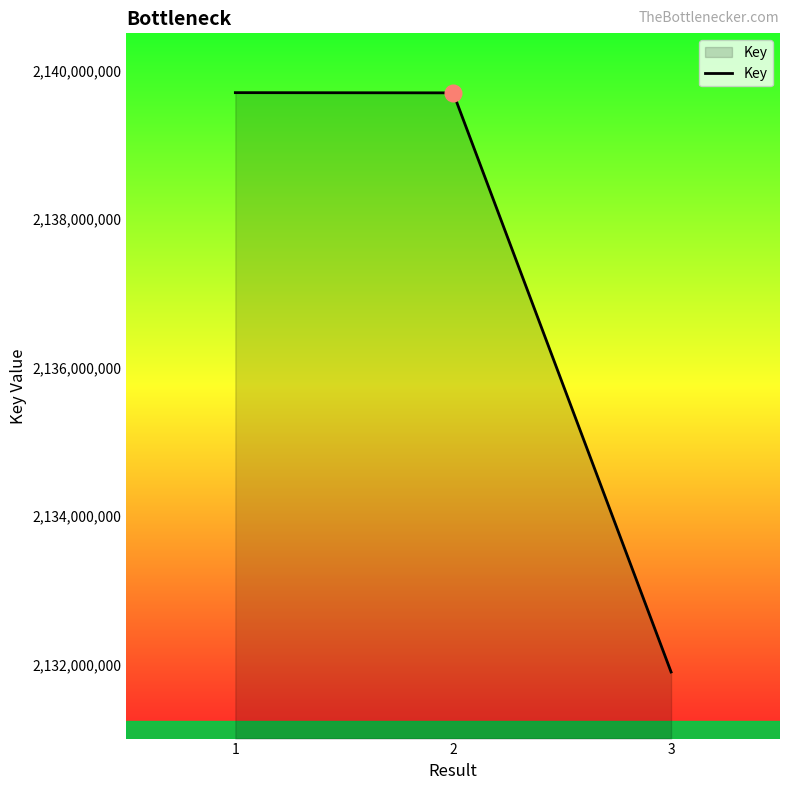

What is the maximum value shown in the chart?

2139701039